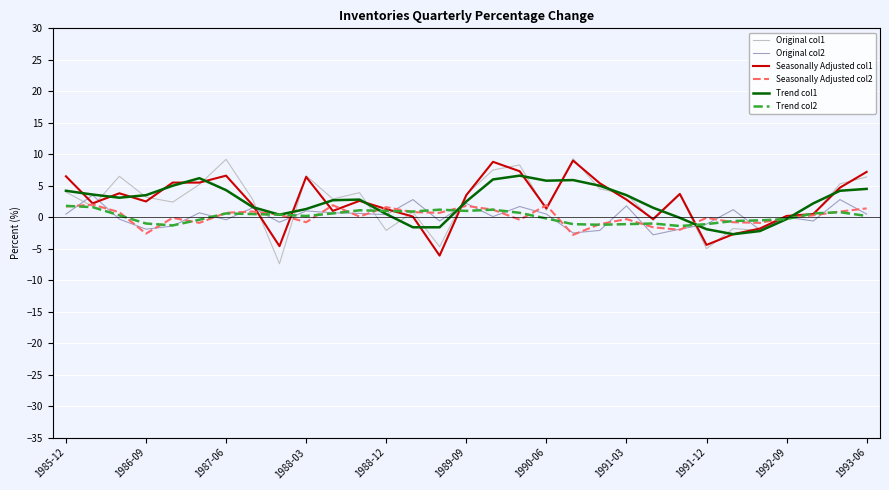

What is the minimum value shown in the chart?

-7.4